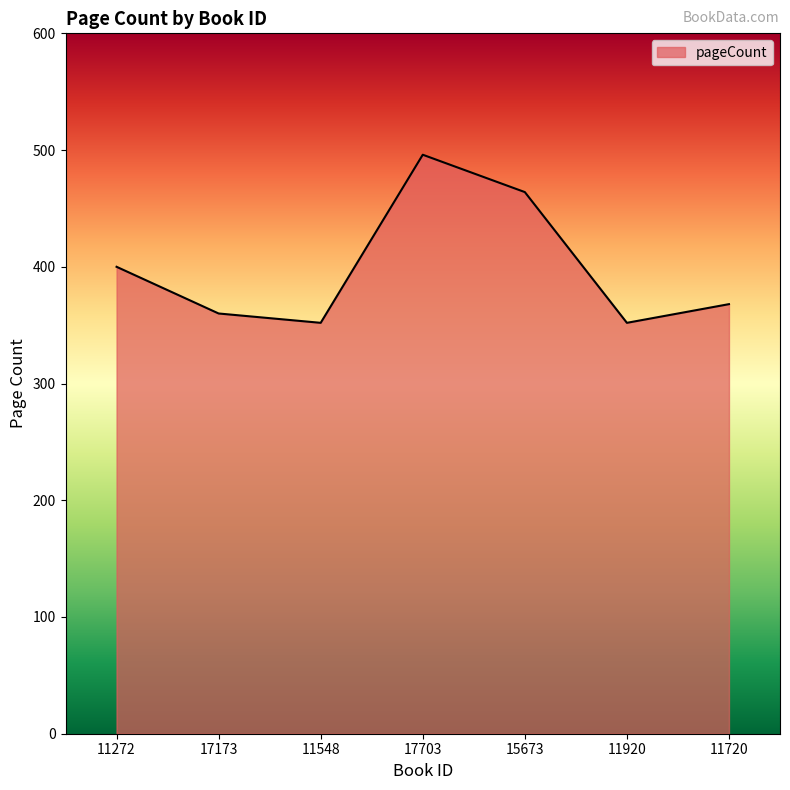

What is the smallest value displayed?

352